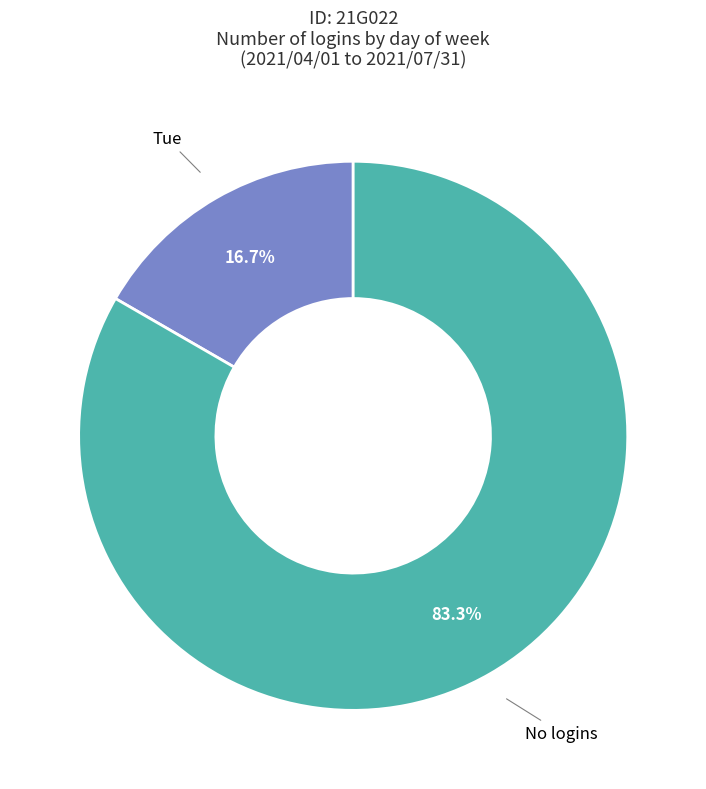

Count the number of slices in the pie.

2